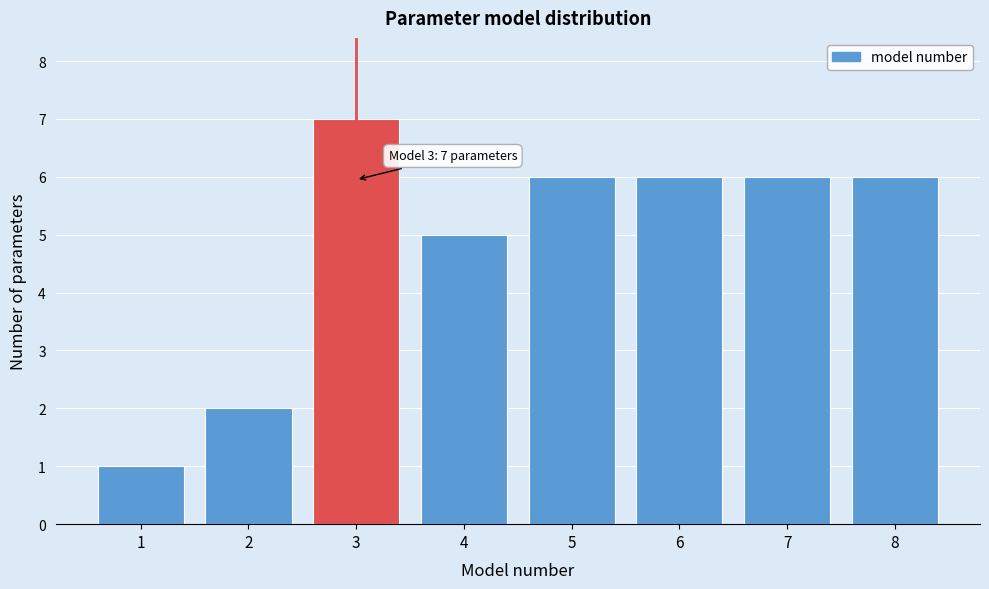

Reading left to right, extract all data points from this chart.

1=1	2=2	3=7	4=5	5=6	6=6	7=6	8=6